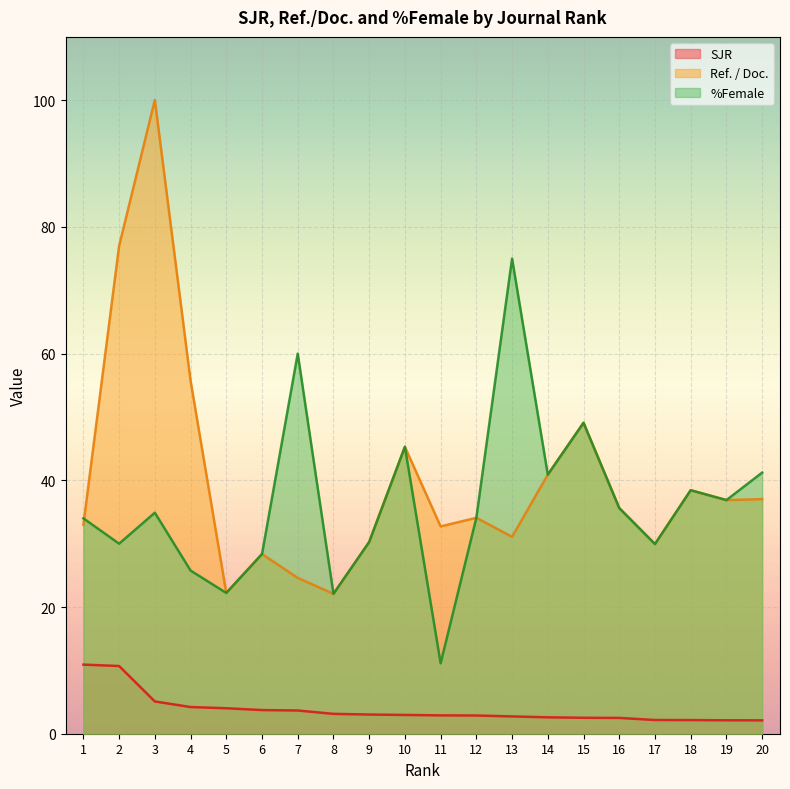

What is the value of the Ref. / Doc. point at the 10th from the left?

45.3